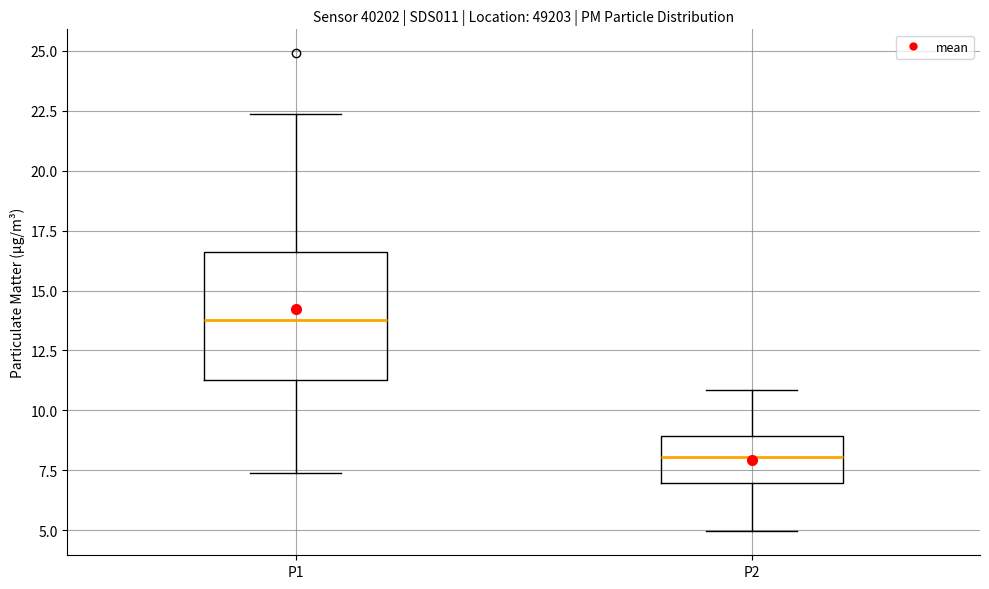

Which box is the tallest, from its lower edge to its upper edge?

P1